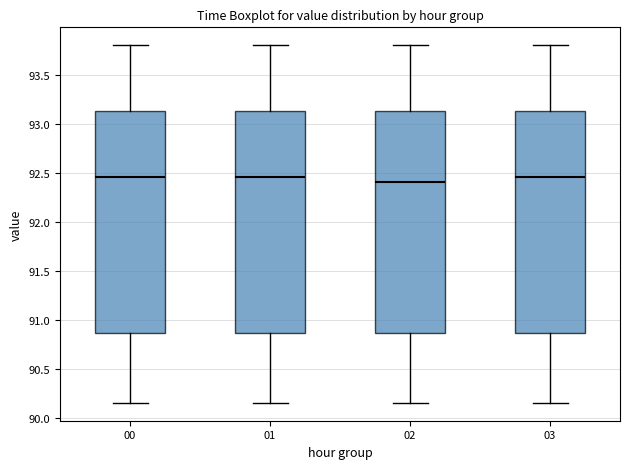

Where is the lower edge of the box at x = 03 on the y-axis? The values are not printed on the chart, so give them approximately, as read against the axis.

90.85